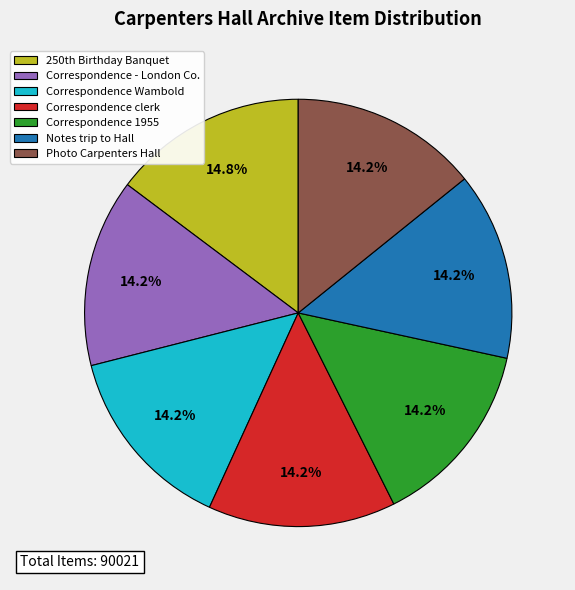

Does Notes trip to Hall represent more than half of the total?

No